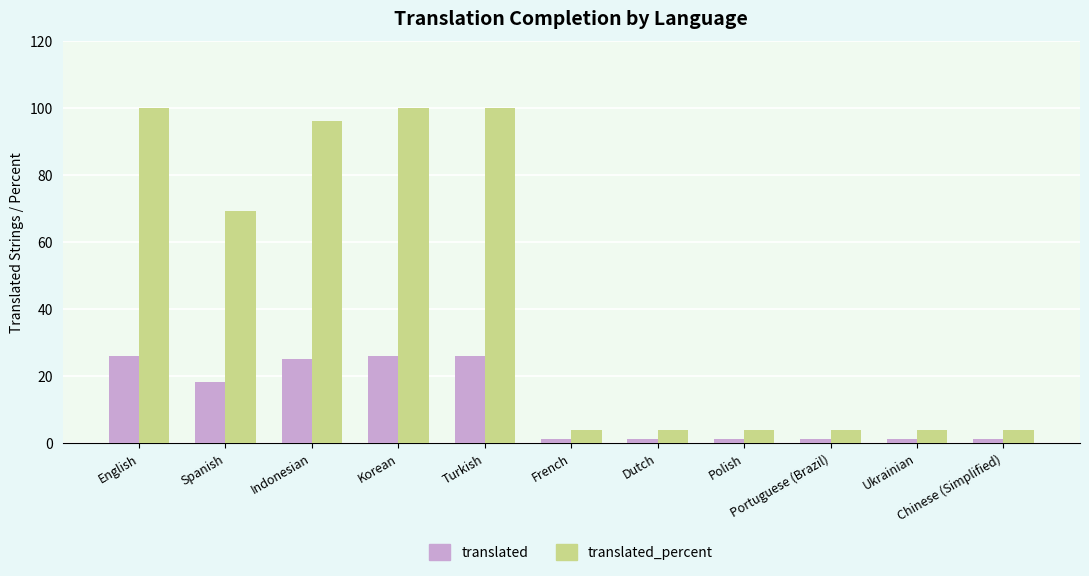

True or false: translated_percent has a value of 3.8 at Chinese (Simplified).

True